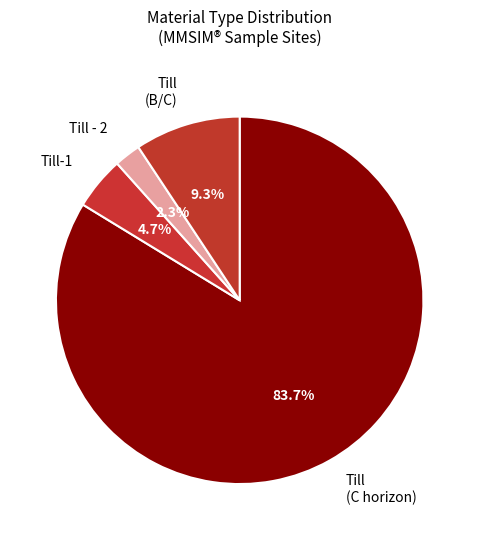

The Till-1 slice represents 87% of the pie. True or false?

False